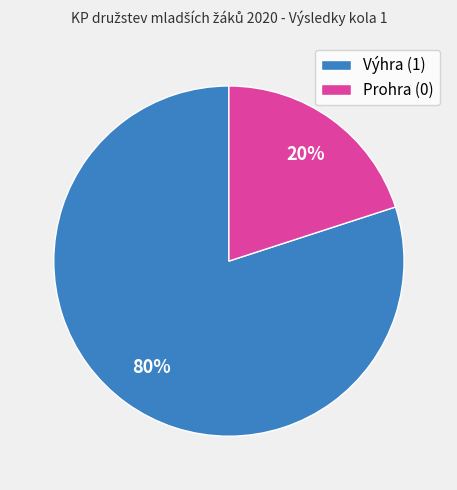

Count the number of slices in the pie.

2